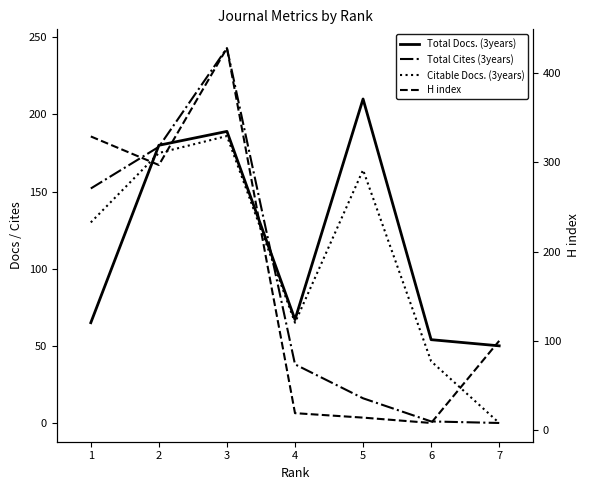

What is the sum of the Total Docs. (3years) values at 6 and 1?

119